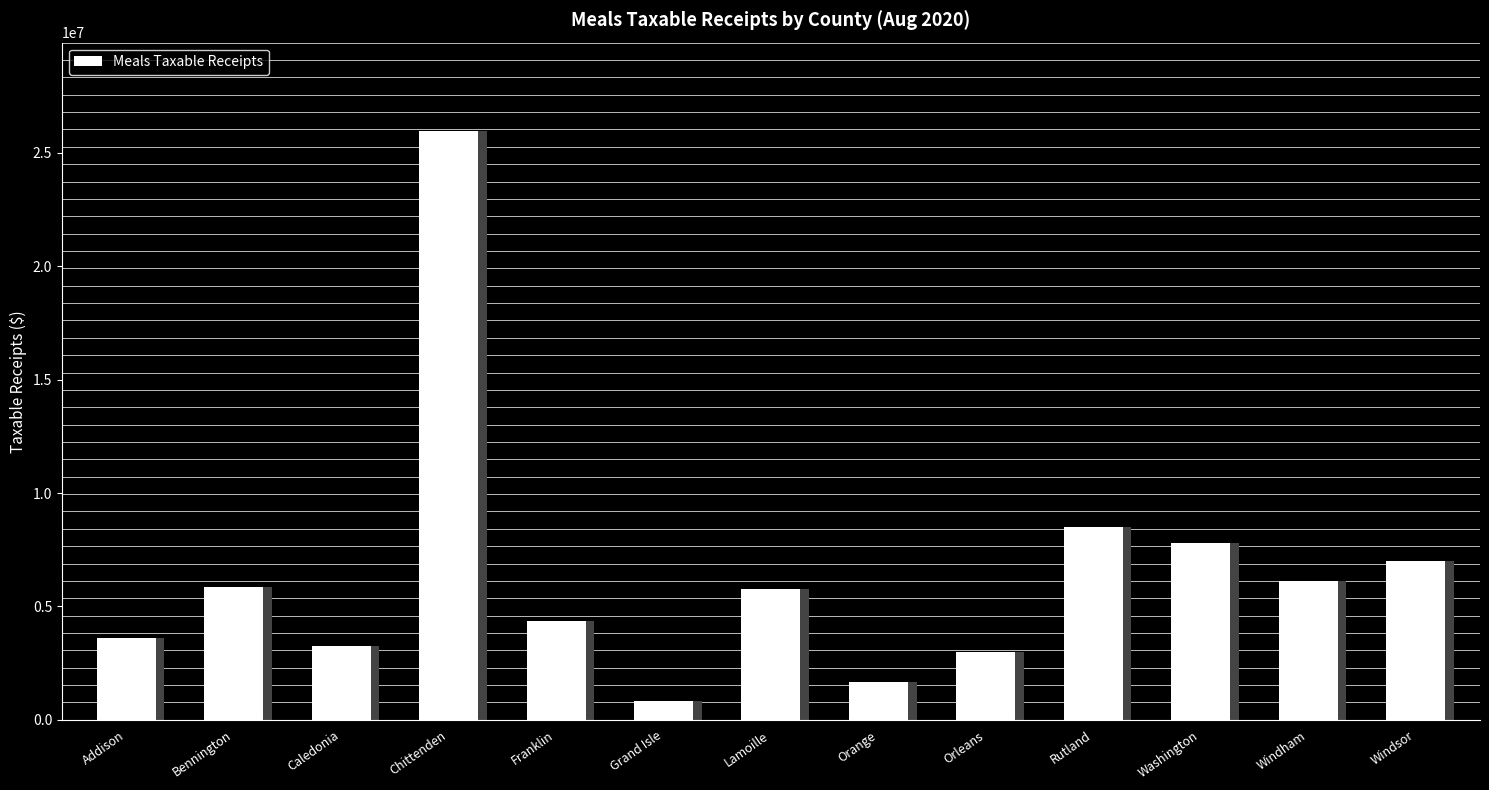

Is it true that the value at Washington is 7813943.0?

True